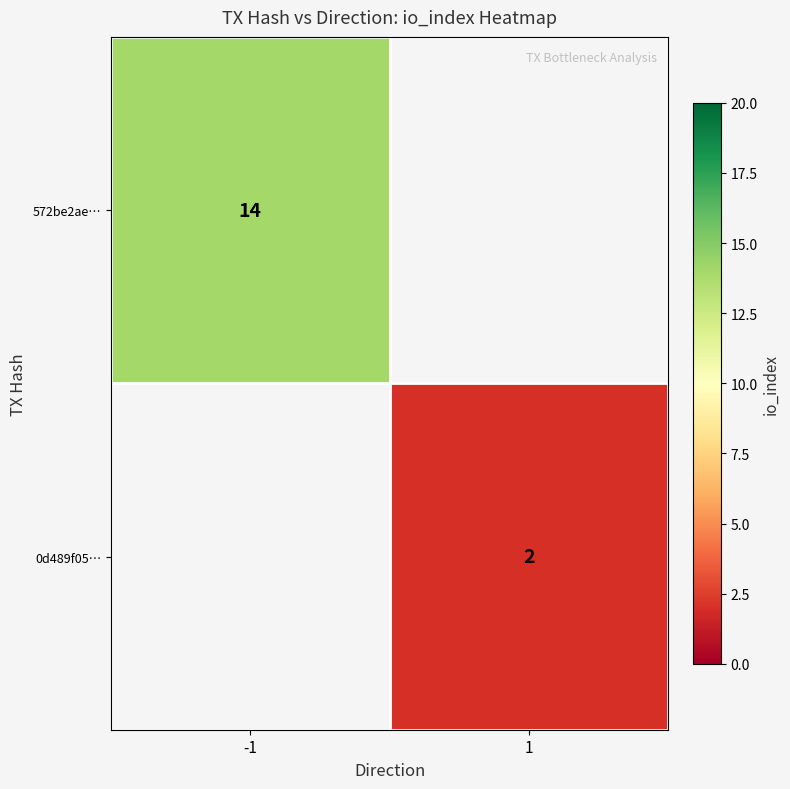

Is the value of 572be2ae… at -1 greater than the value of 0d489f05… at 1?

Yes